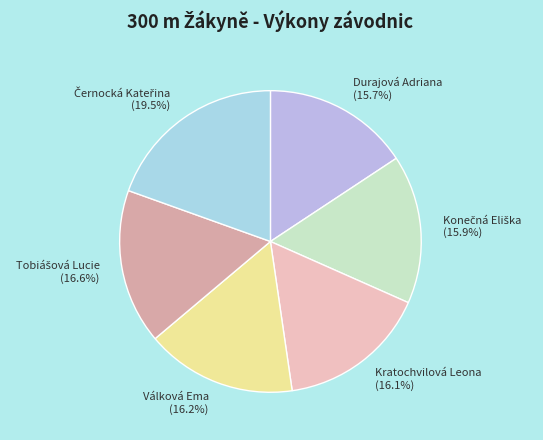

How many segments does this pie chart have?

6